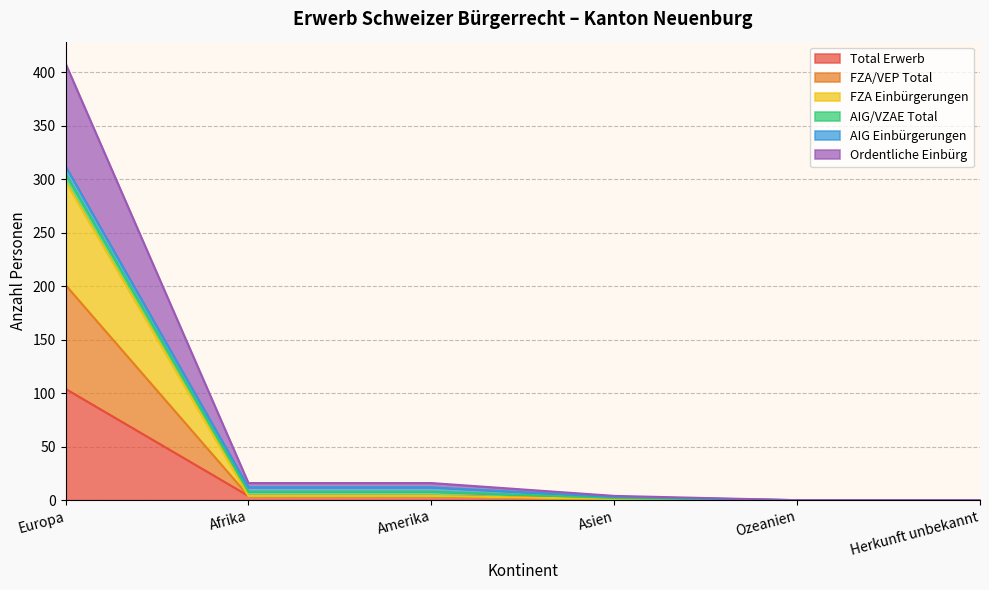

What is the sum of all Total Erwerb values?

113